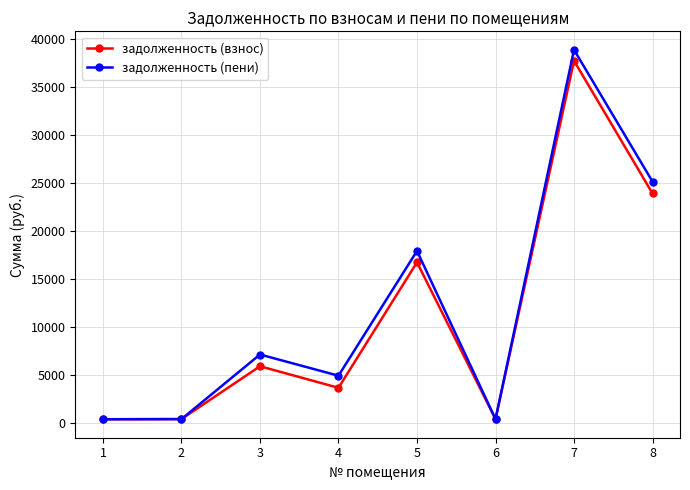

What is the spread (max minus min) of values at 5?

1185.0